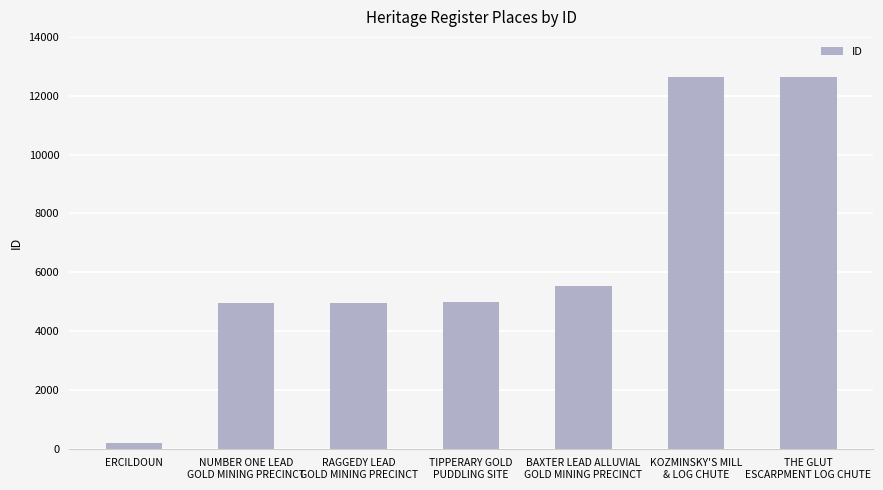

The chart shows a value of 1837 at NUMBER ONE LEAD
GOLD MINING PRECINCT. True or false?

False